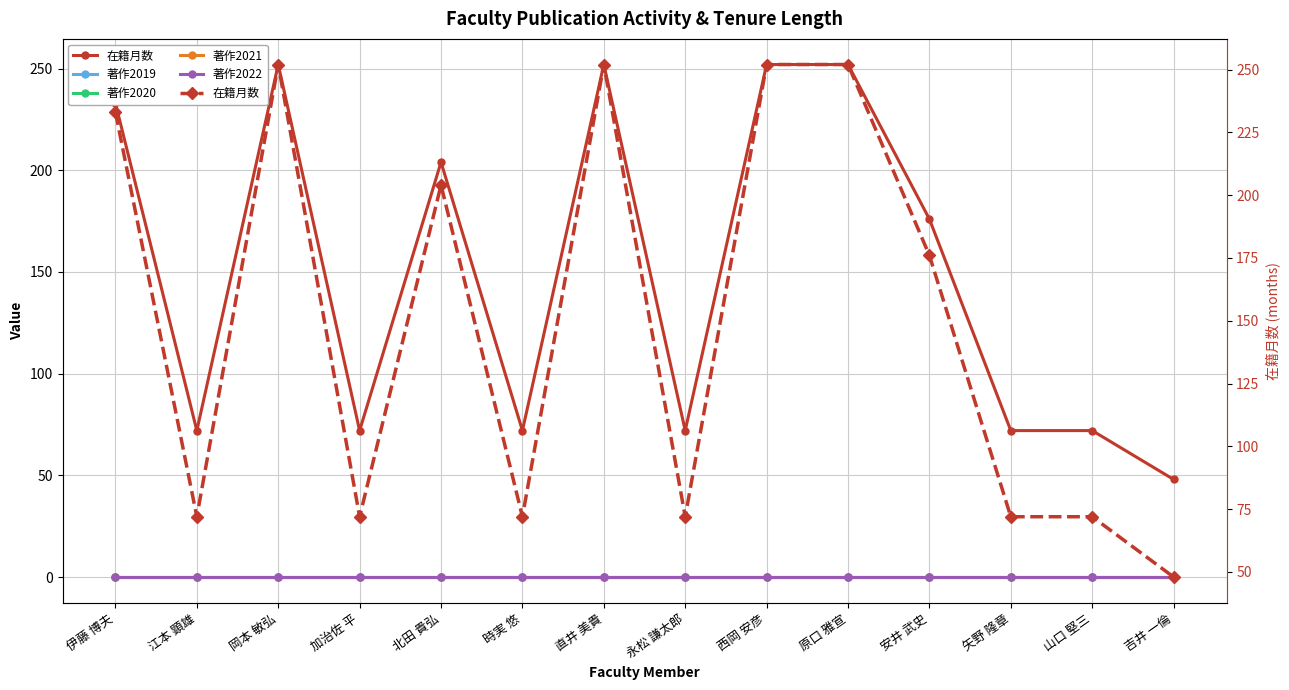

What position from the right is 時実 悠?

9